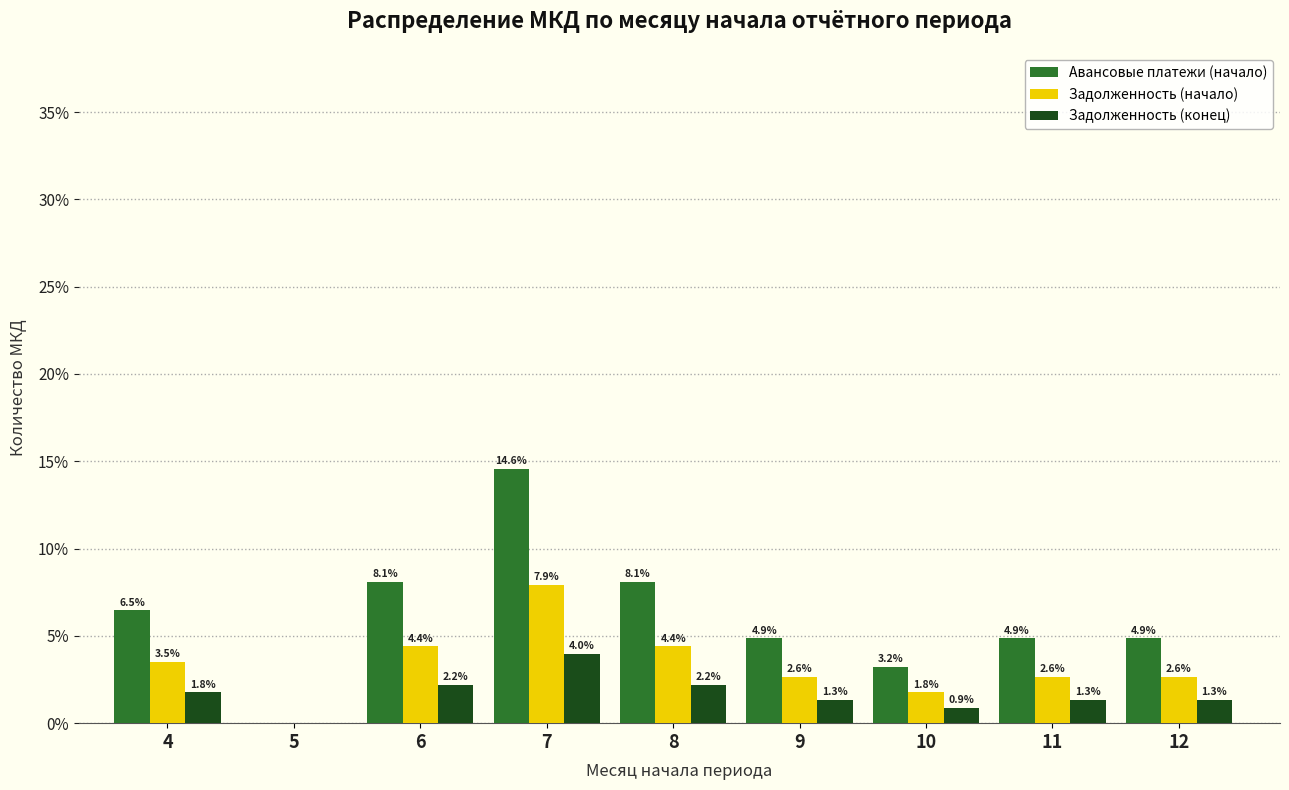

Reading right to left, what are all the values shown in this chart?

Авансовые платежи (начало): 12=4.9	11=4.9	10=3.2	9=4.9	8=8.1	7=14.6	6=8.1	5=0.0	4=6.5
Задолженность (начало): 12=2.6	11=2.6	10=1.8	9=2.6	8=4.4	7=7.9	6=4.4	5=0.0	4=3.5
Задолженность (конец): 12=1.3	11=1.3	10=0.9	9=1.3	8=2.2	7=4.0	6=2.2	5=0.0	4=1.8